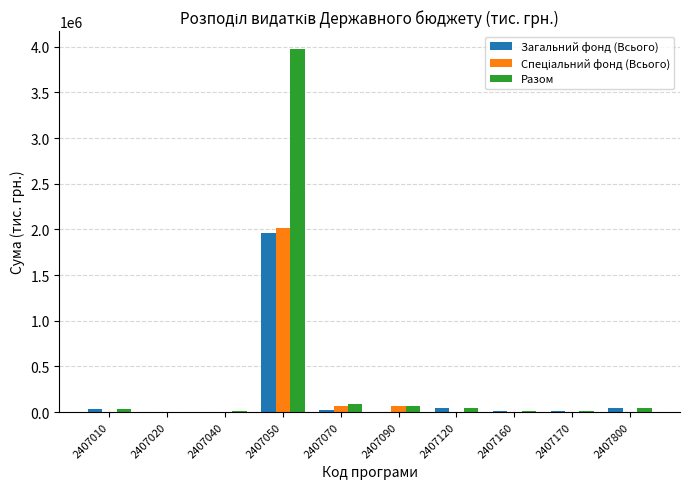

Count the number of categories in the chart.

10